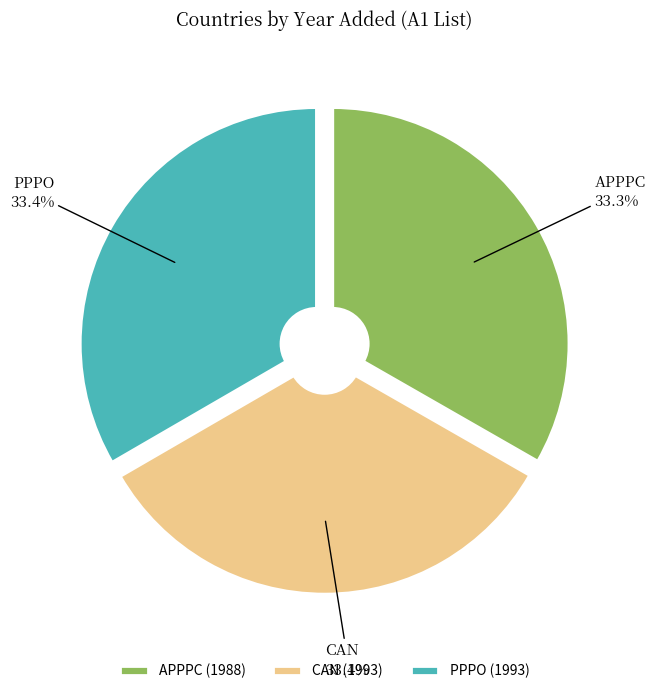

To the nearest percent, what is the average slice percentage?

33%